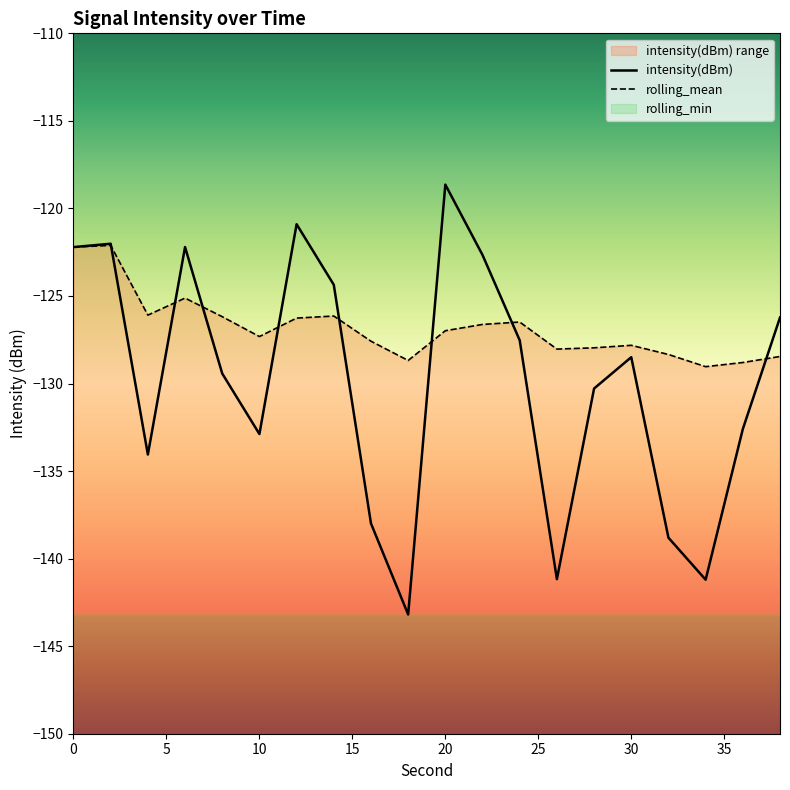

Where is rolling_mean nearest to the value -125?

6